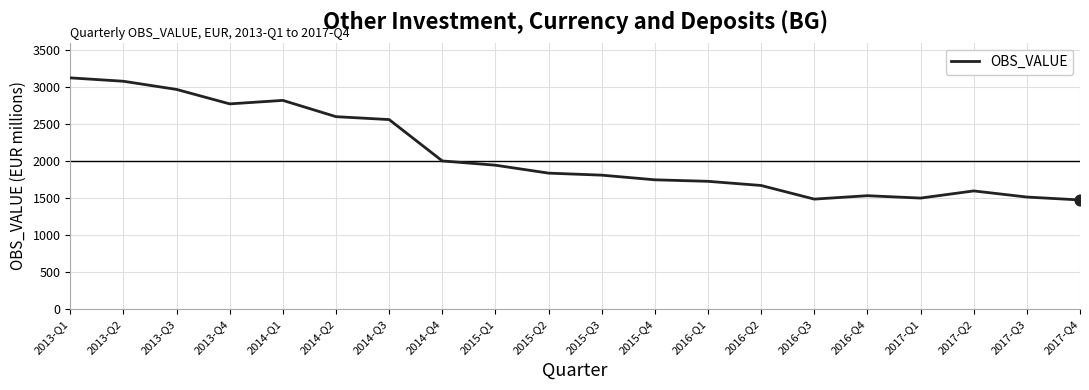

What is the ratio of the value at 2014-Q1 to the value at 2013-Q4?

1.0